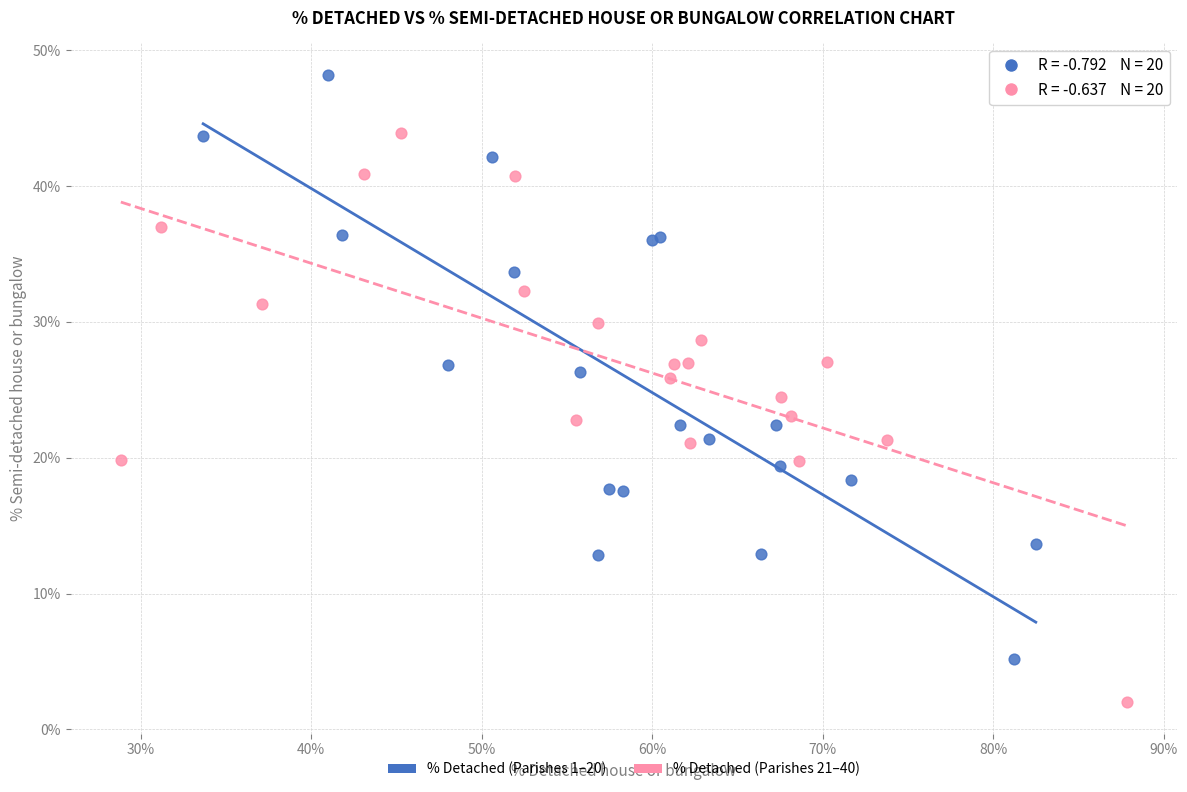

What are all the series names shown in the legend?

% Detached (Parishes 1–20), % Detached (Parishes 21–40)